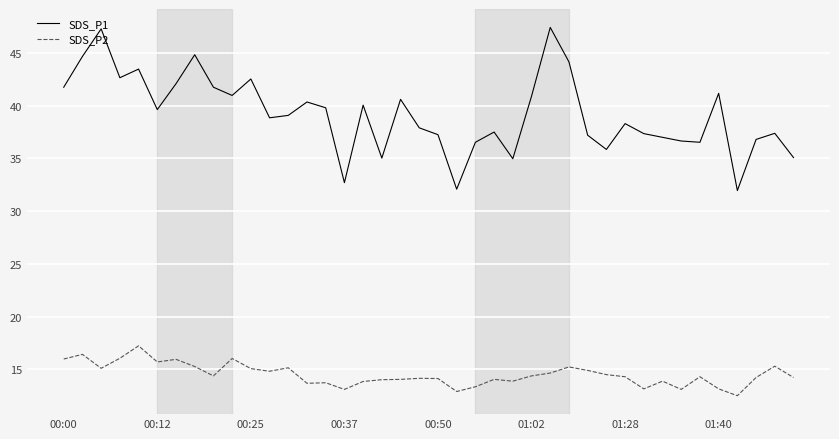

Which series has the largest total across all categories?

SDS_P1